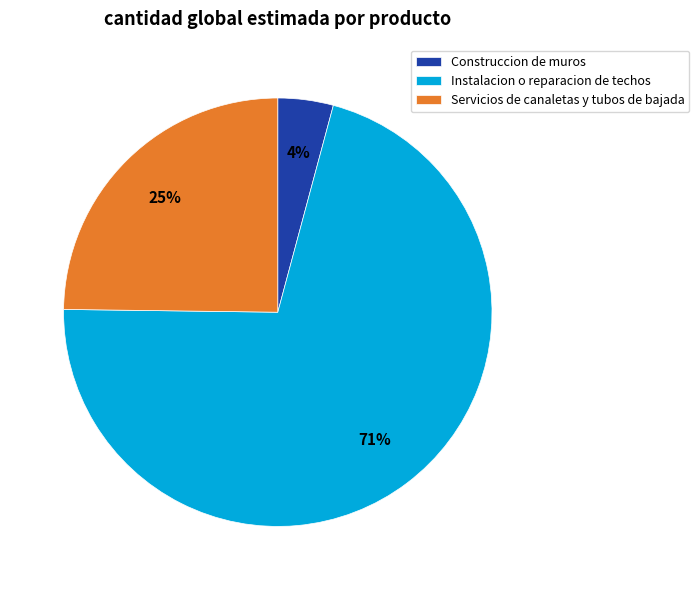

Which slice is the smallest?

Construccion de muros